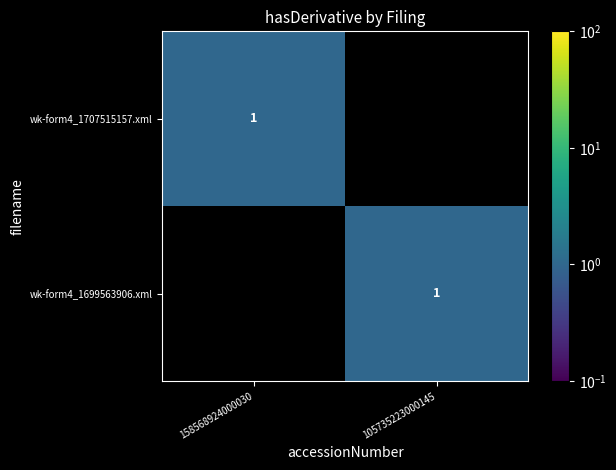

True or false: wk-form4_1699563906.xml has a value of 1 at 105735223000145.

True